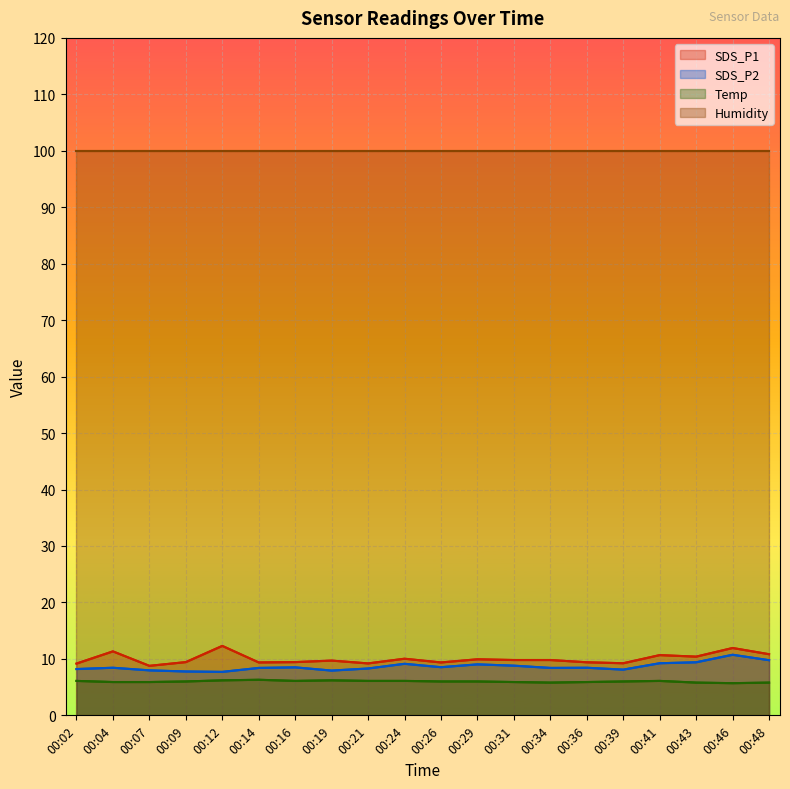

What is the highest value of the SDS_P2 series?

10.7